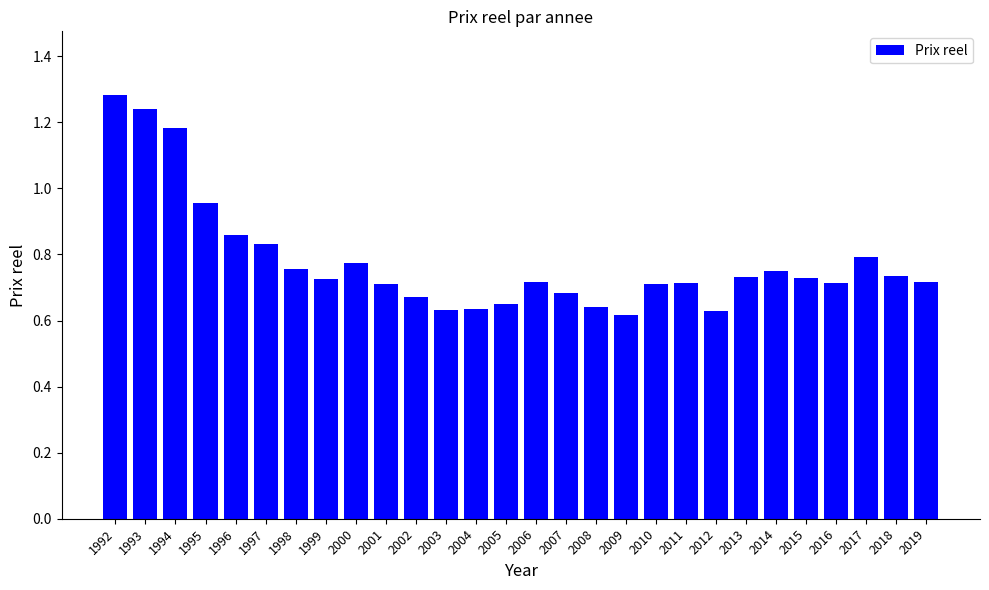

Where is the data nearest to the value 0?

2009